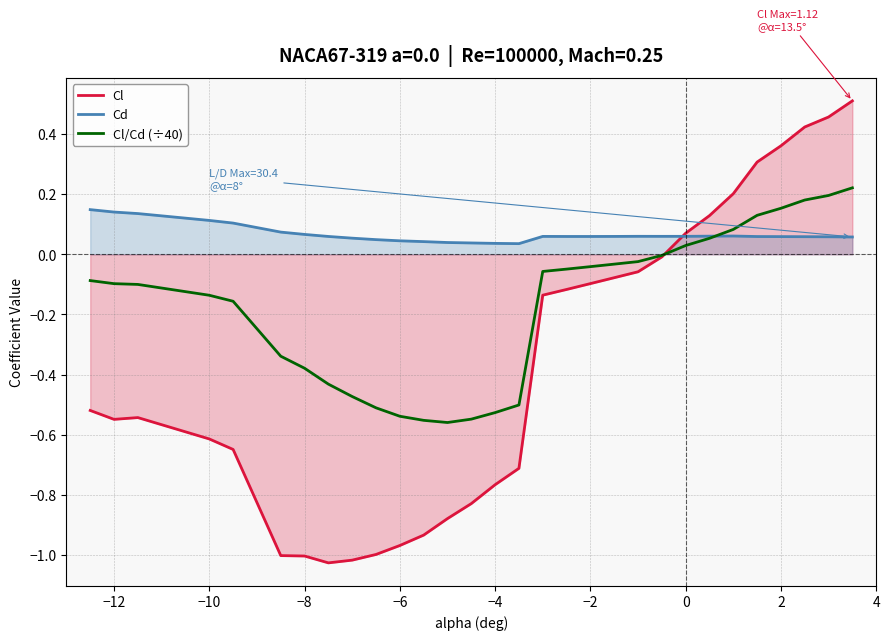

True or false: Cl and Cd cross at least once.

True